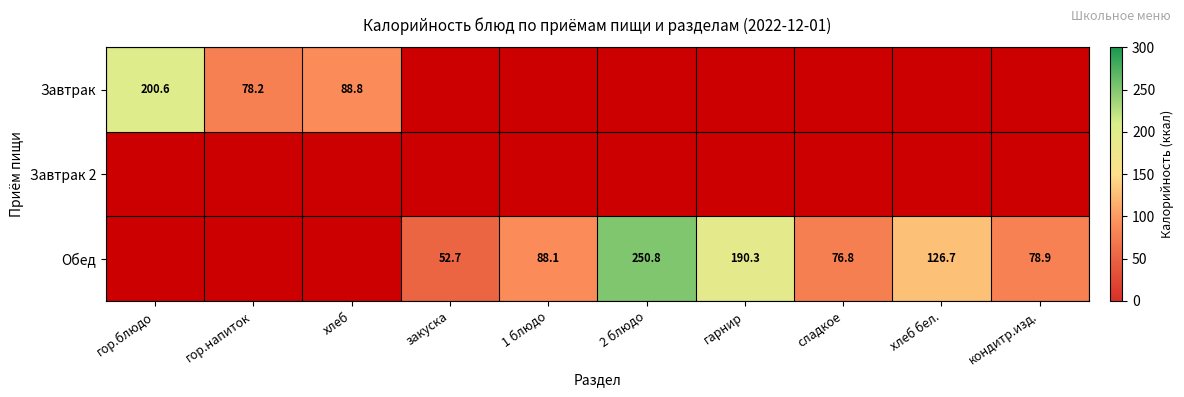

Is it true that Обед equals 190.3 at гарнир?

True